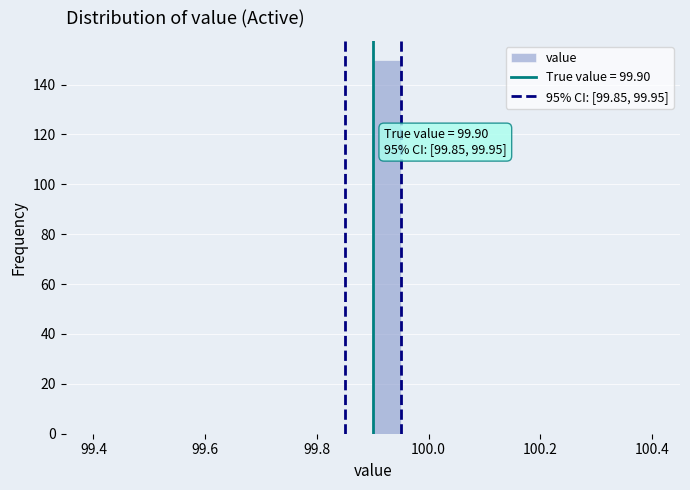

Read against the x-axis, roughly where is the centre of the tallest bar?

99.92